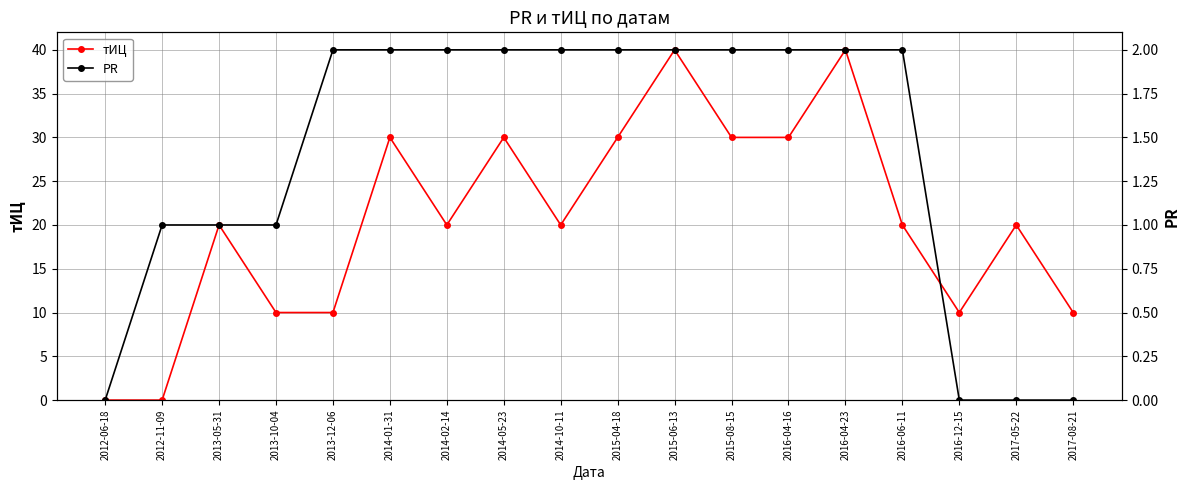

At how many categories does at least one series exceed 33?

2